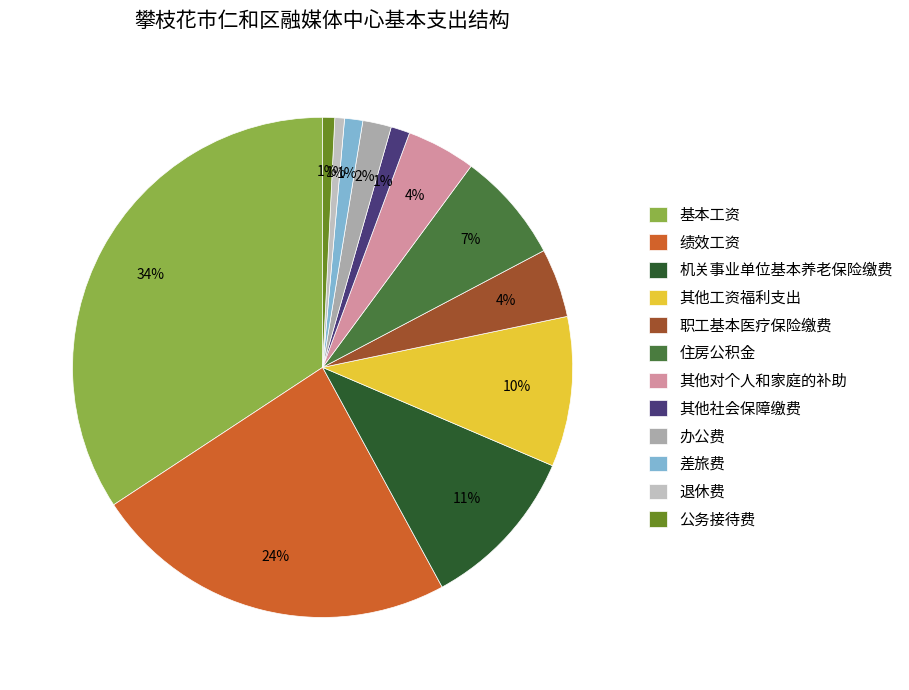

Combined, do 职工基本医疗保险缴费 and 公务接待费 account for over 50%?

No